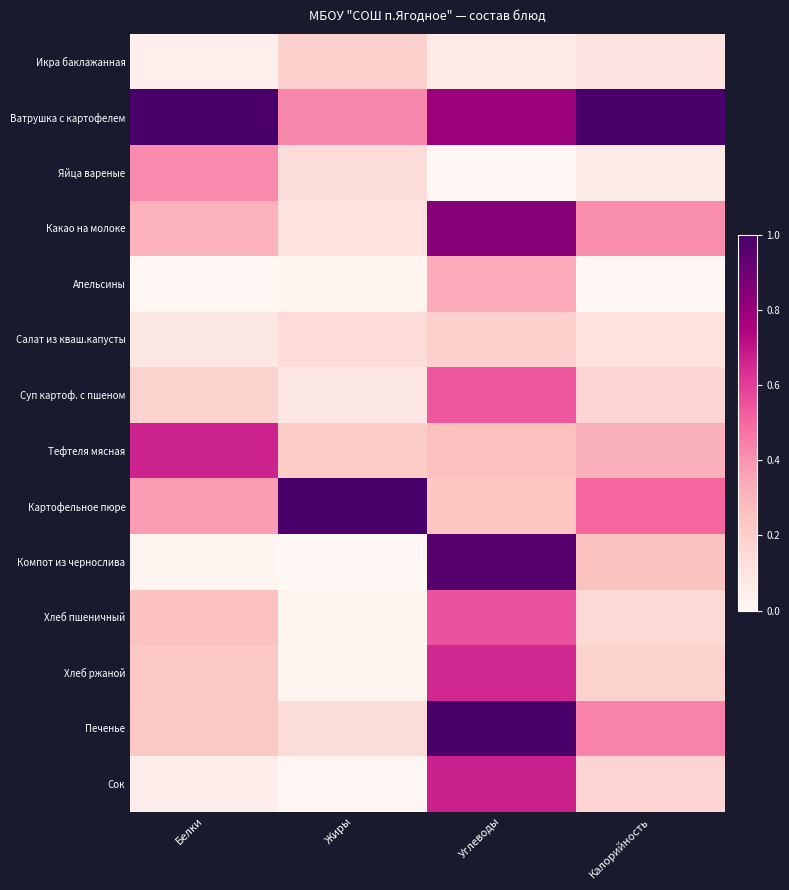

Reading right to left, what are all the values shown in this chart?

Икра баклажанная: Калорийность=0.1	Углеводы=0.1	Жиры=0.2	Белки=0.0
Ватрушка с картофелем: Калорийность=1.0	Углеводы=0.8	Жиры=0.4	Белки=1.0
Яйца вареные: Калорийность=0.1	Углеводы=0.0	Жиры=0.1	Белки=0.4
Какао на молоке: Калорийность=0.4	Углеводы=0.8	Жиры=0.1	Белки=0.3
Апельсины: Калорийность=0.0	Углеводы=0.3	Жиры=0.0	Белки=0.0
Салат из кваш.капусты: Калорийность=0.1	Углеводы=0.2	Жиры=0.1	Белки=0.1
Суп картоф. с пшеном: Калорийность=0.2	Углеводы=0.5	Жиры=0.1	Белки=0.2
Тефтеля мясная: Калорийность=0.3	Углеводы=0.3	Жиры=0.2	Белки=0.7
Картофельное пюре: Калорийность=0.5	Углеводы=0.2	Жиры=1.0	Белки=0.4
Компот из чернослива: Калорийность=0.3	Углеводы=1.0	Жиры=0.0	Белки=0.0
Хлеб пшеничный: Калорийность=0.2	Углеводы=0.6	Жиры=0.0	Белки=0.3
Хлеб ржаной: Калорийность=0.2	Углеводы=0.7	Жиры=0.0	Белки=0.2
Печенье: Калорийность=0.4	Углеводы=1.0	Жиры=0.1	Белки=0.2
Сок: Калорийность=0.2	Углеводы=0.7	Жиры=0.0	Белки=0.1